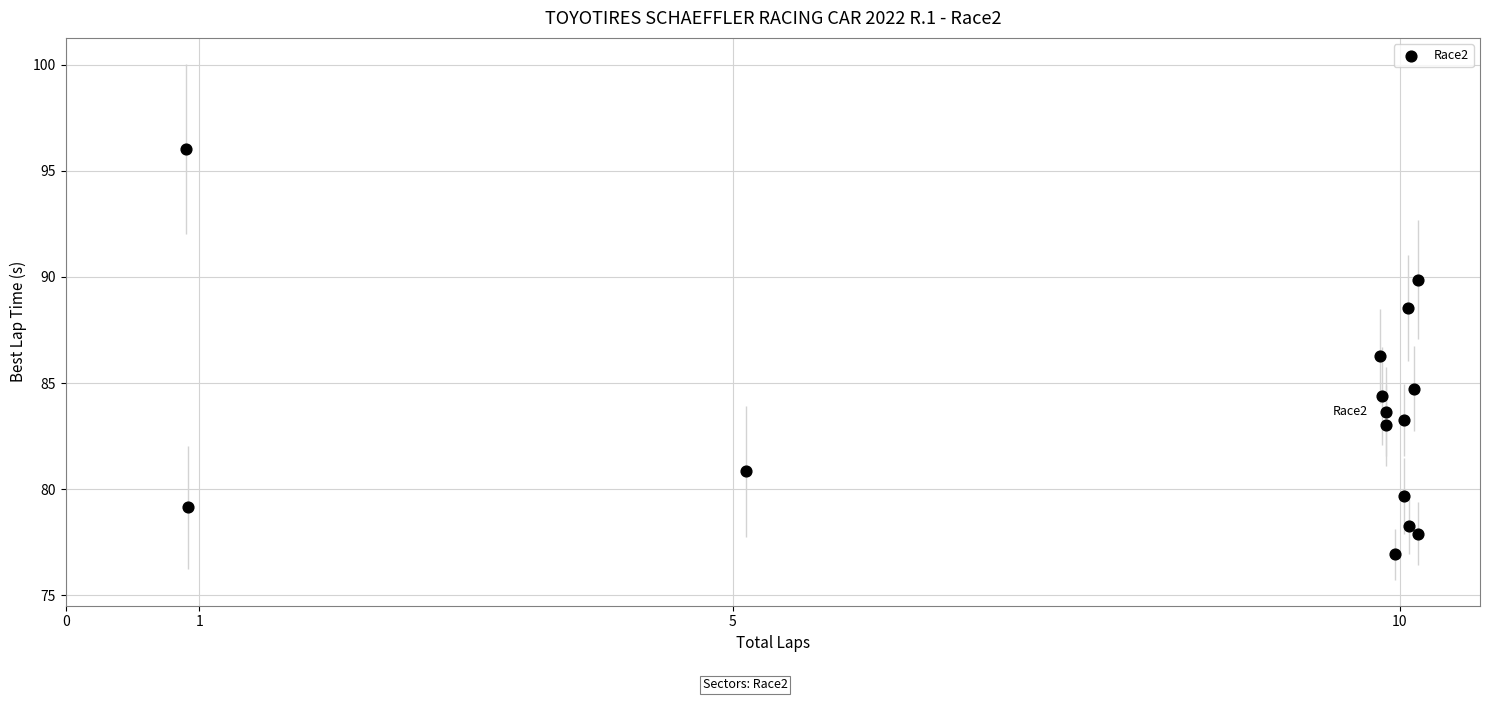

What Y value in the scatter plot is closest to 86?

86.3